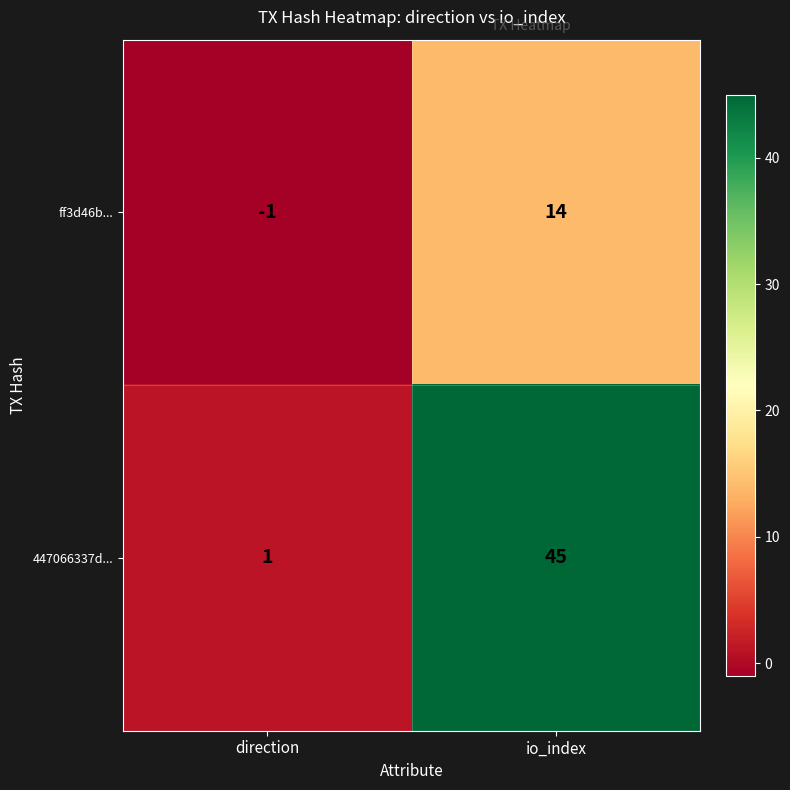

What is the sum of the ff3d46b... values at direction and io_index?

13